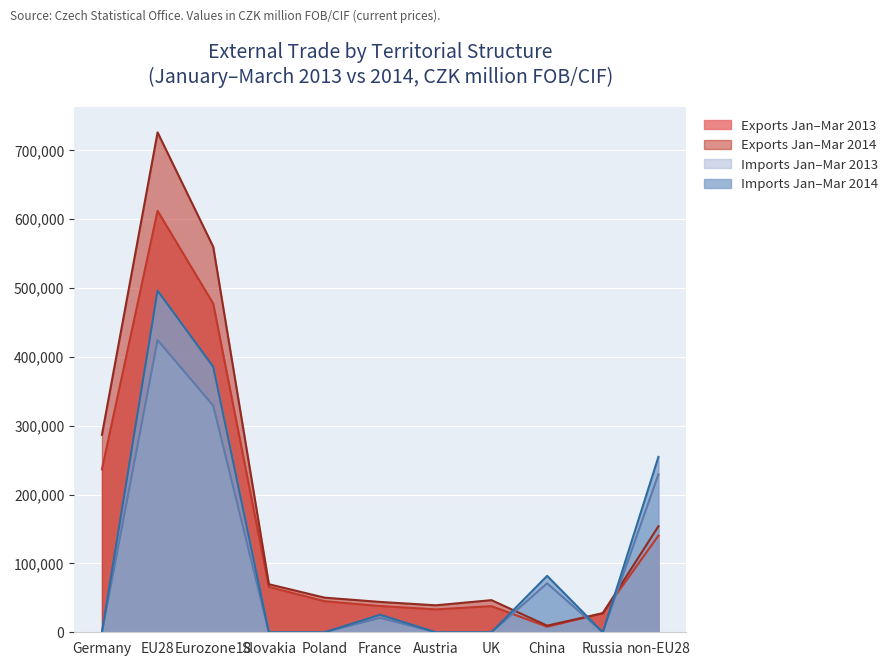

At which category is the sum across all series the highest?

EU28